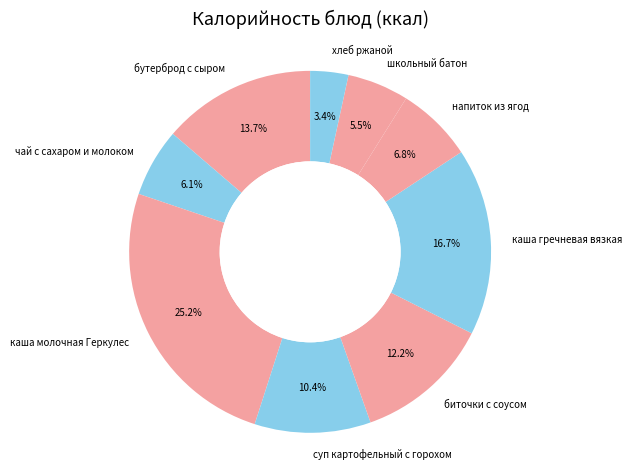

To the nearest percent, what percentage of the pie is чай с сахаром и молоком?

6%